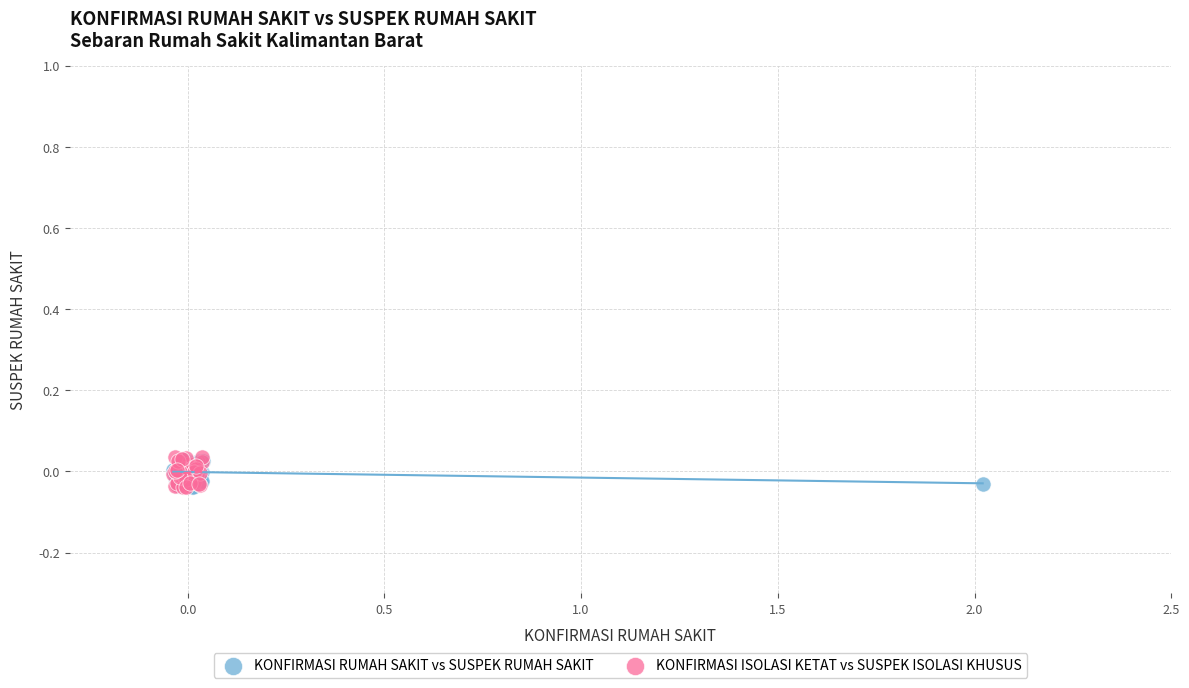

Which series has the widest spread of Y values?

KONFIRMASI ISOLASI KETAT vs SUSPEK ISOLASI KHUSUS